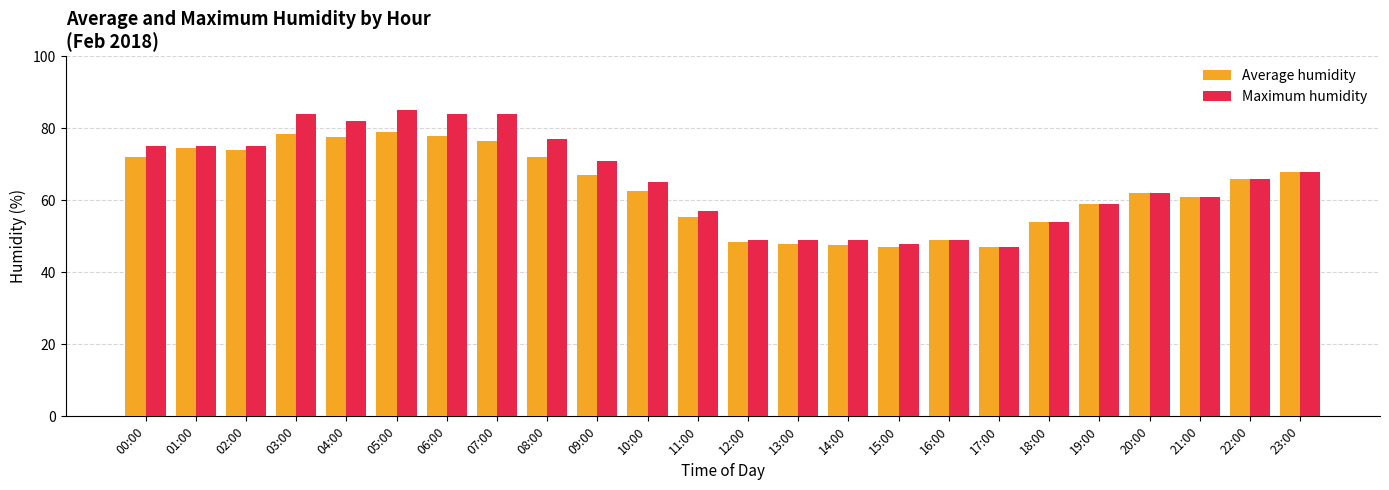

How many data points does each series have?

24